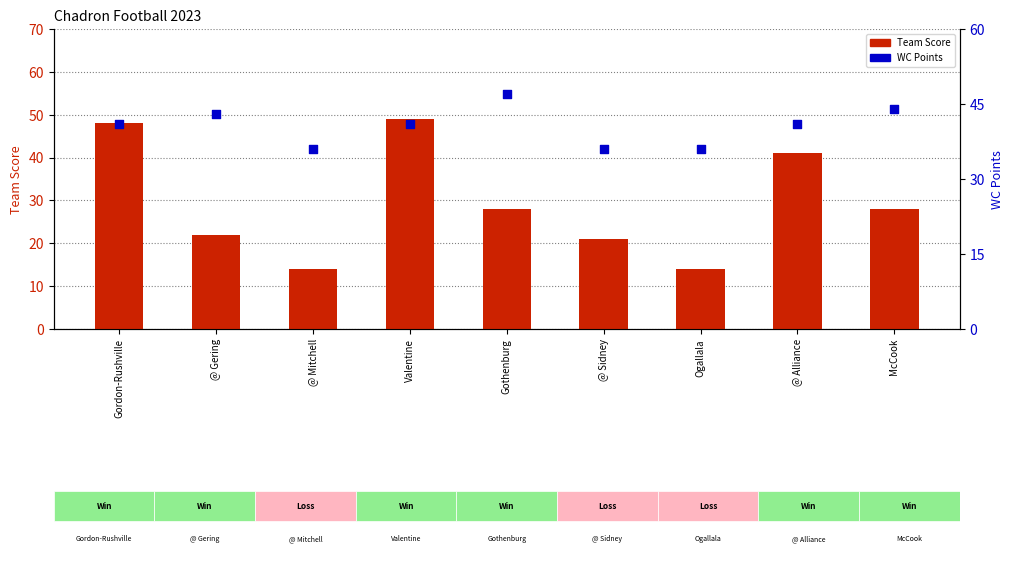

Is the value of WC Points at @ Sidney greater than the value of Team Score at Valentine?

No